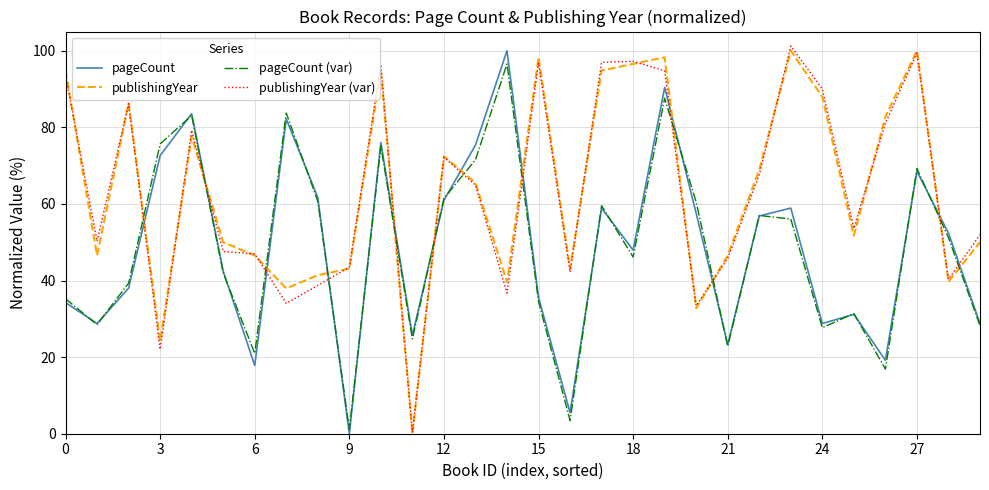

After their last crossing, which series has the higher values: pageCount or publishingYear (var)?

publishingYear (var)